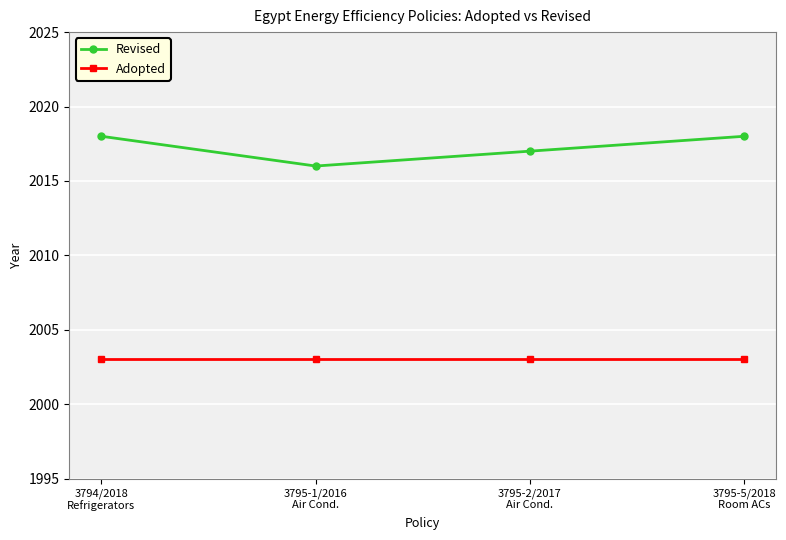

Rank the categories by Revised value from highest to lowest.

3794/2018
Refrigerators, 3795-5/2018
Room ACs, 3795-2/2017
Air Cond., 3795-1/2016
Air Cond.